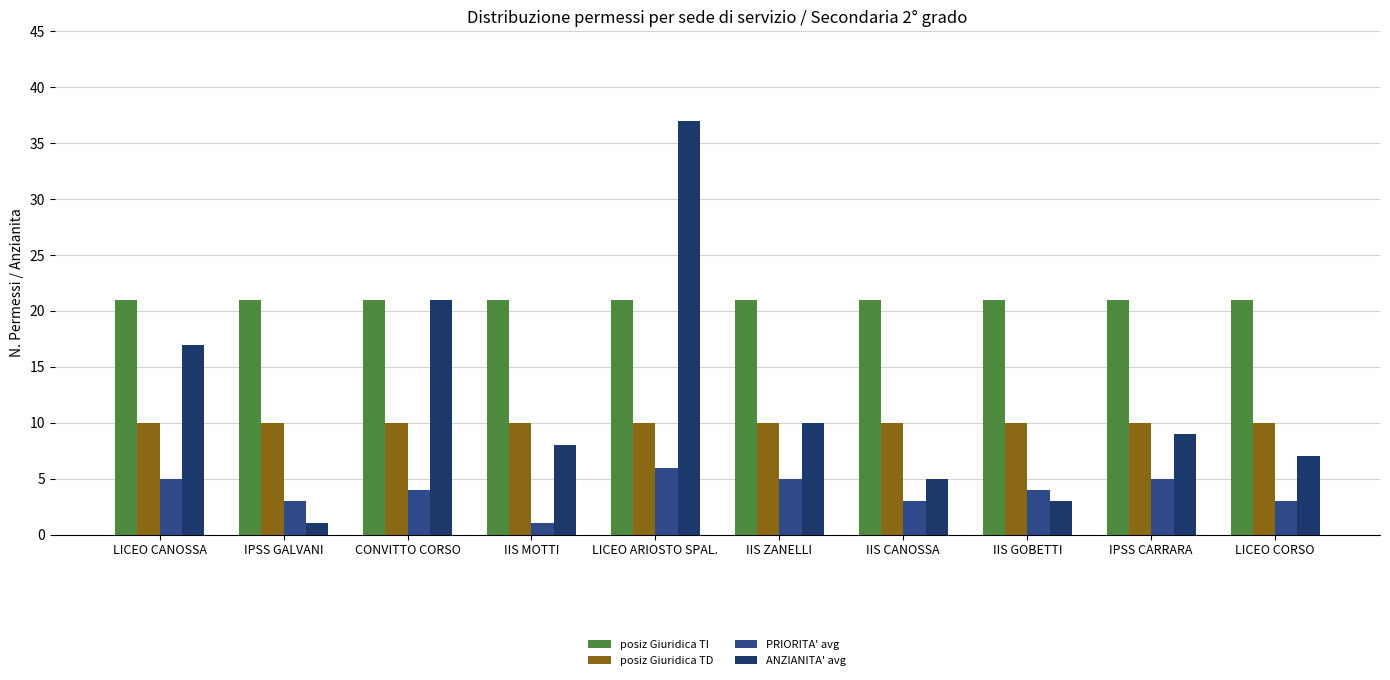

What is the minimum value for posiz Giuridica TI?

21